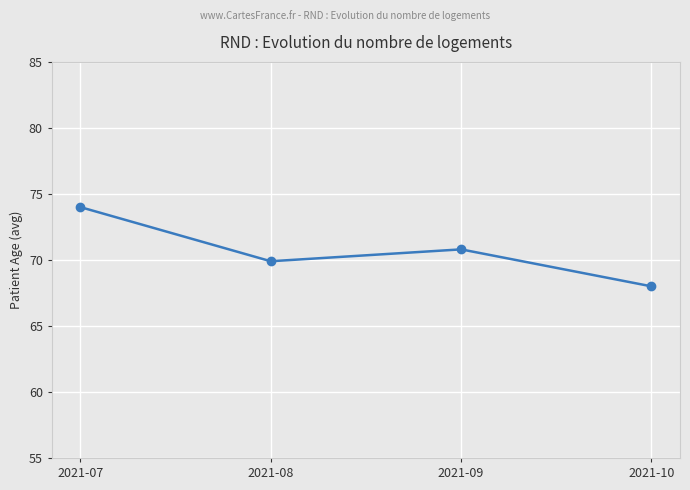

How many points are lower than both their immediate neighbors (excluding endpoints)?

1